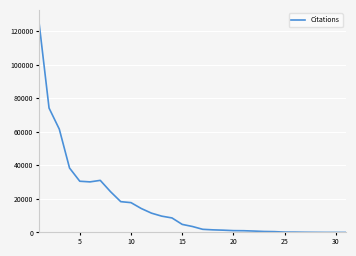

What is the greatest value displayed?

126337